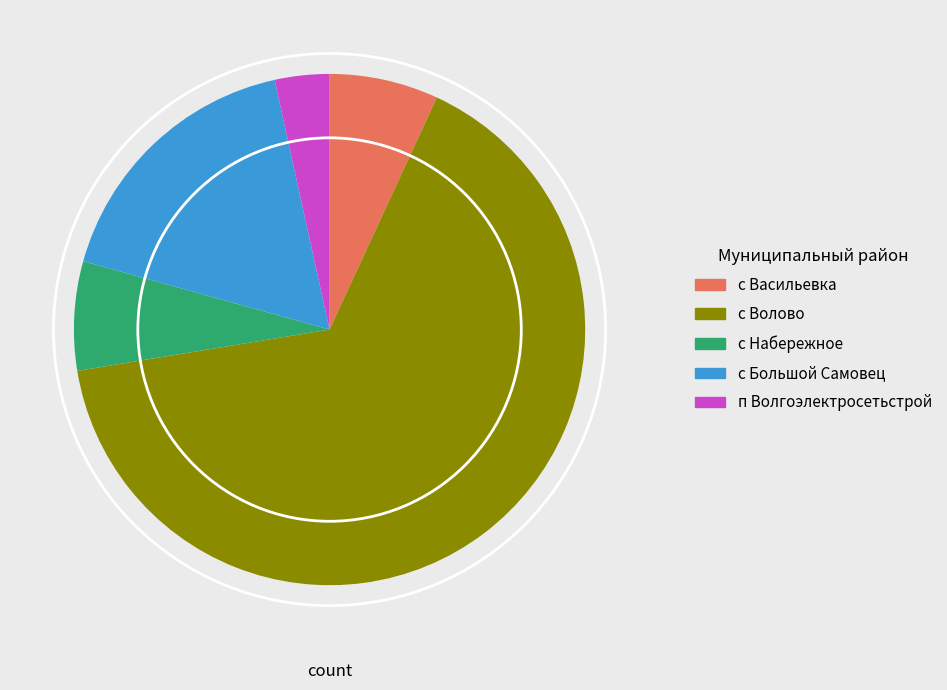

Do с Волово and п Волгоэлектросетьстрой together represent more than half of the pie?

Yes